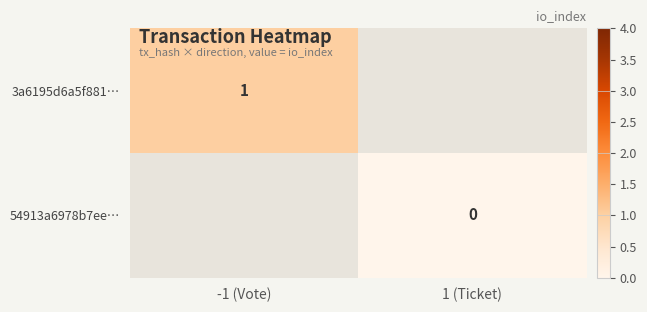

Is it true that 3a6195d6a5f881… equals 1.0 at -1 (Vote)?

True